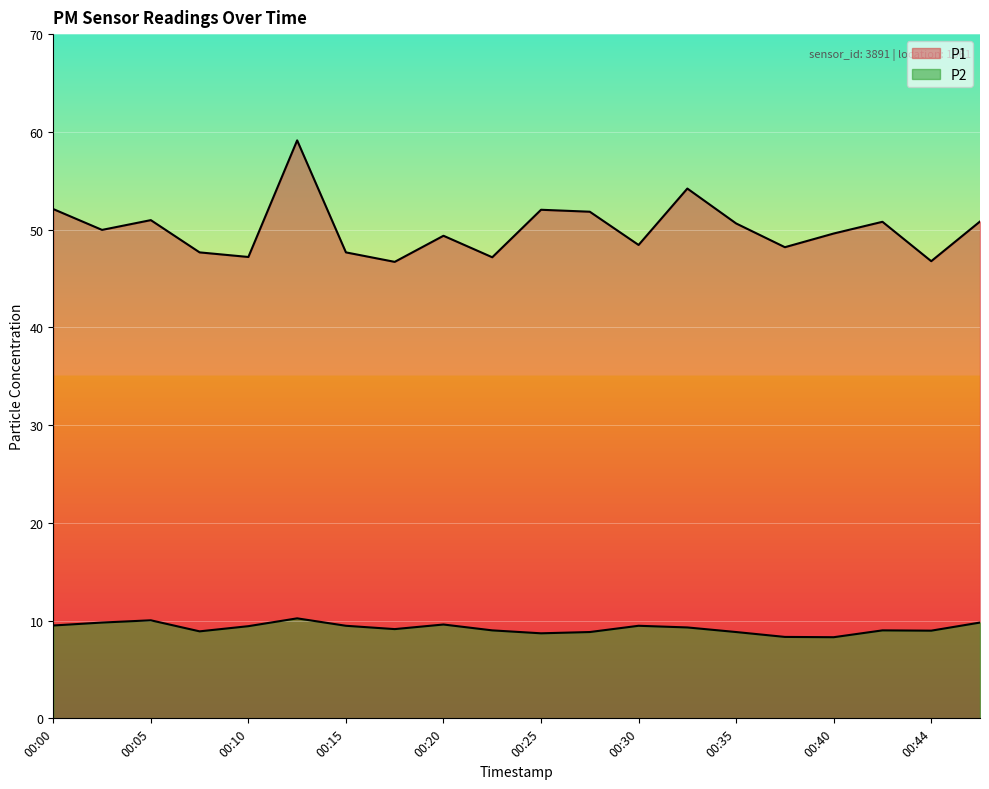

The P2 series shows 10.2 at 00:13. True or false?

True